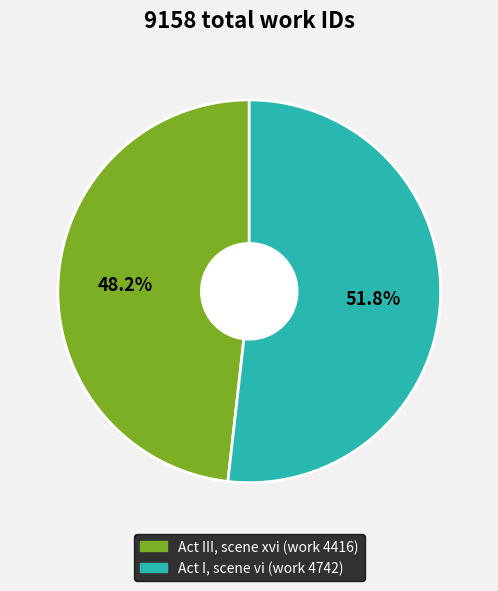

What percentage do Act I, scene vi (work 4742) and Act III, scene xvi (work 4416) together represent?

100.0%